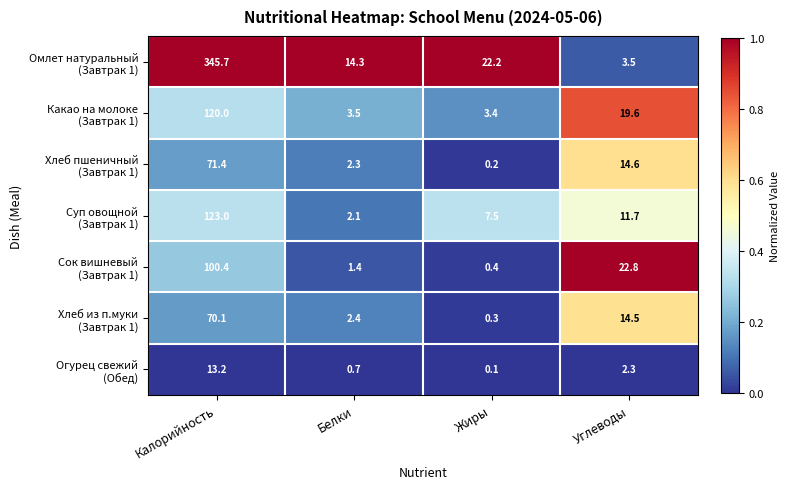

What is the spread (max minus min) of values at Белки?

13.6